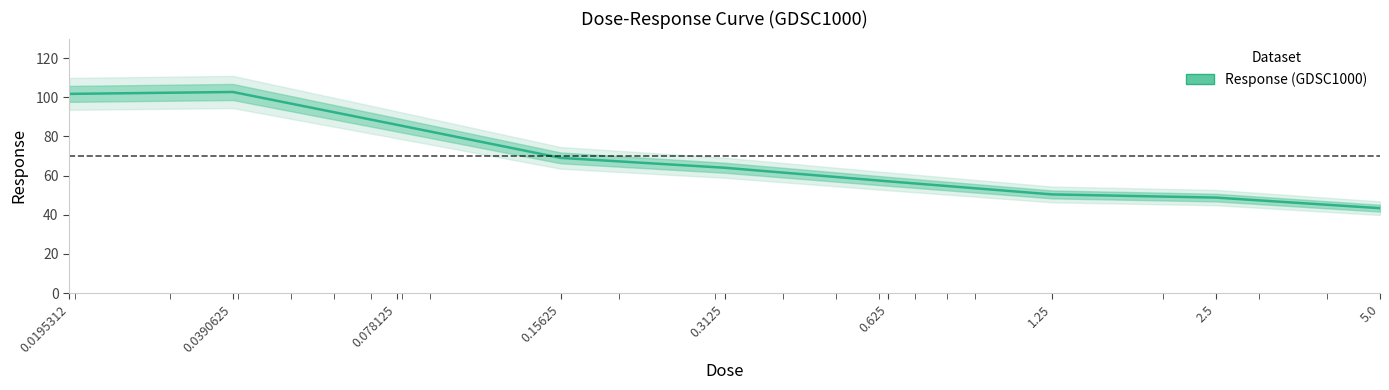

How many lines are shown in the chart?

1